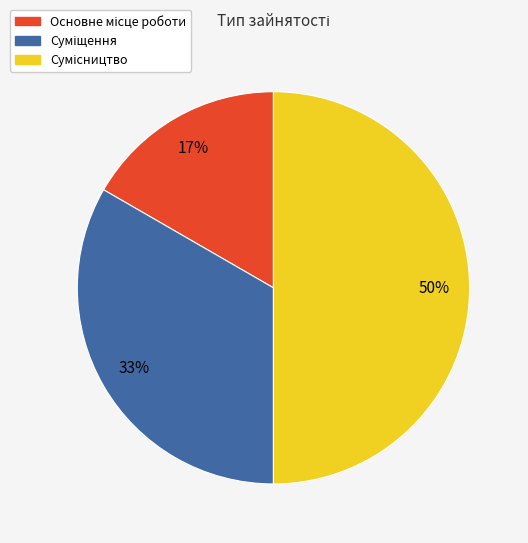

To the nearest percent, what is the average slice percentage?

33%